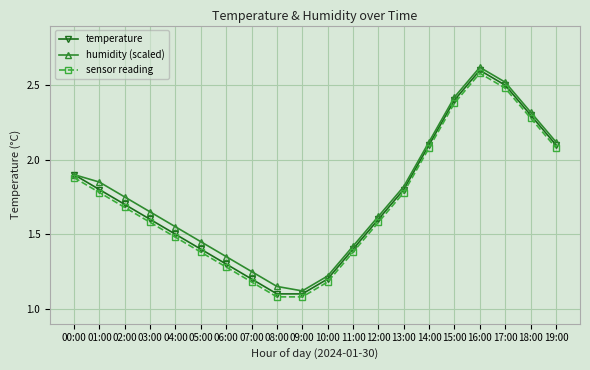

At how many categories does at least one series exceed 1?

20